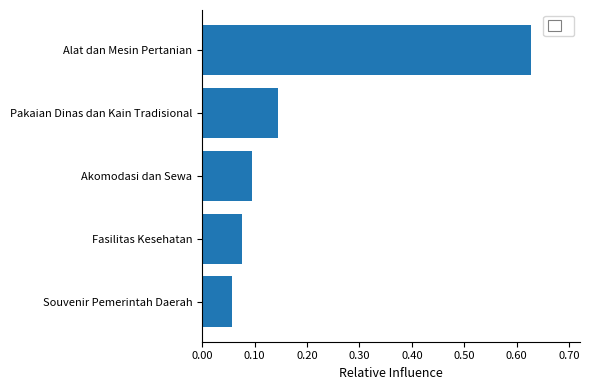

Rank the categories by value from lowest to highest.

Souvenir Pemerintah Daerah, Fasilitas Kesehatan, Akomodasi dan Sewa, Pakaian Dinas dan Kain Tradisional, Alat dan Mesin Pertanian